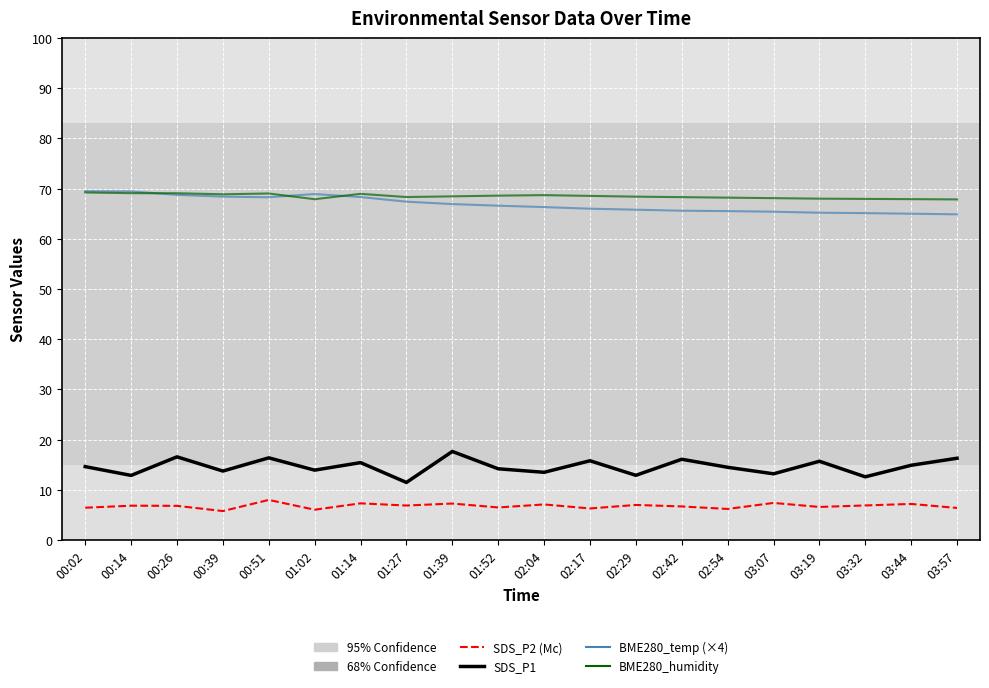

What is the spread (max minus min) of values at 00:02?

63.0